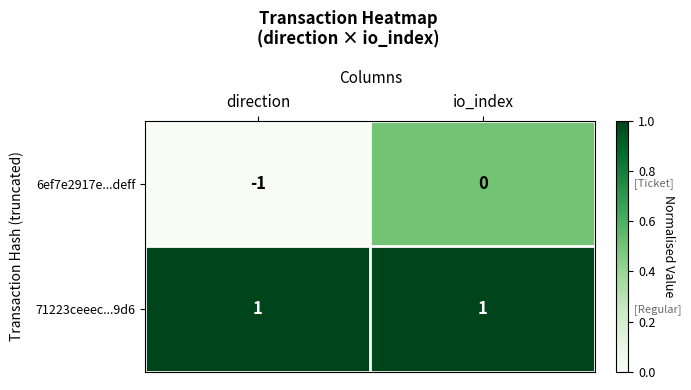

True or false: 71223ceeec...9d6 has a value of 1 at io_index.

True